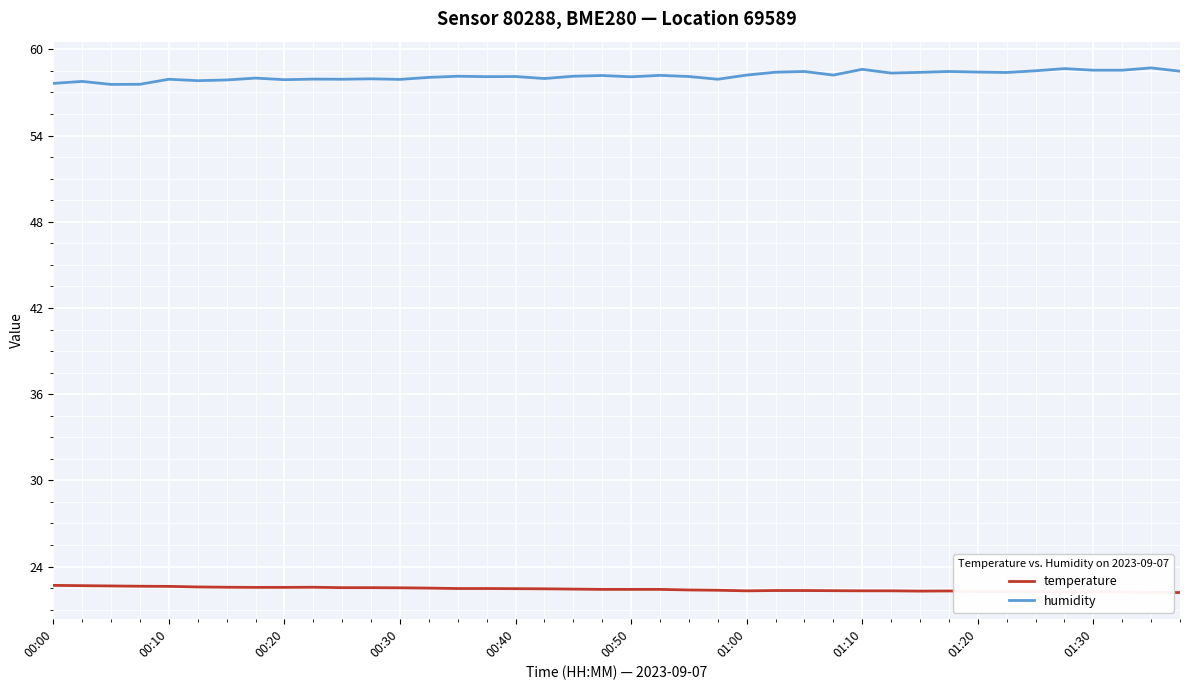

True or false: temperature and humidity intersect in this chart.

False